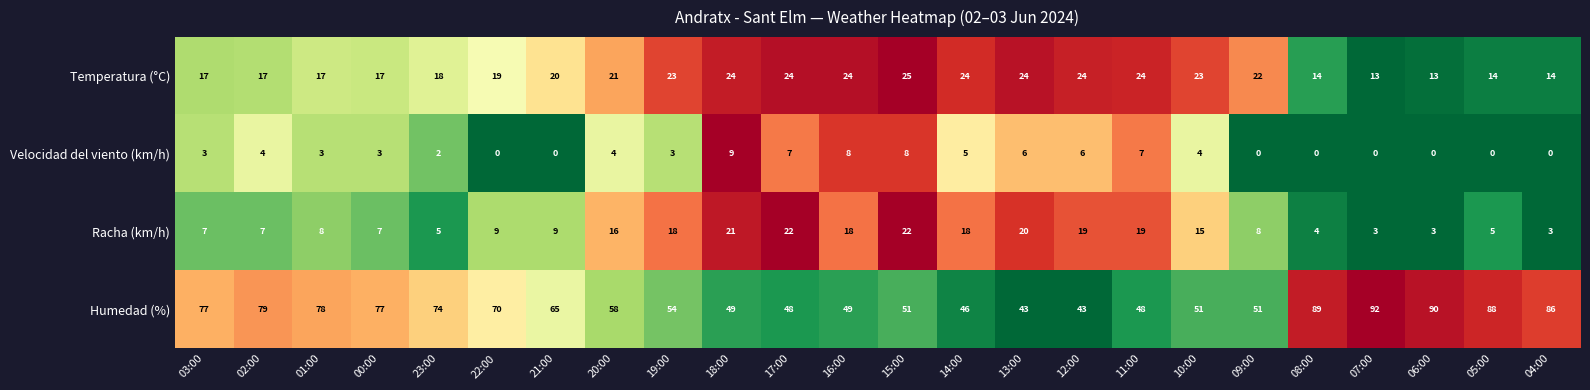

Rank the series at 00:00 from highest to lowest value.

Humedad (%), Temperatura (°C), Racha (km/h), Velocidad del viento (km/h)